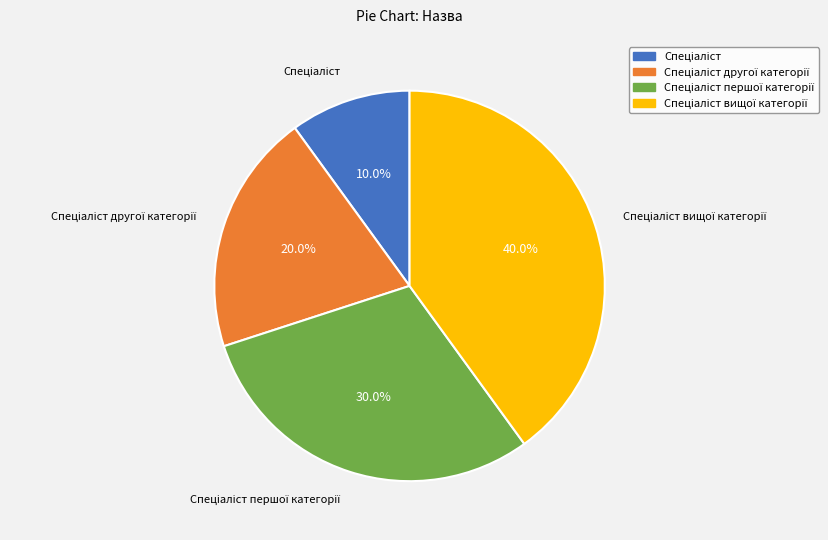

Is there any slice that represents more than half of the pie?

No